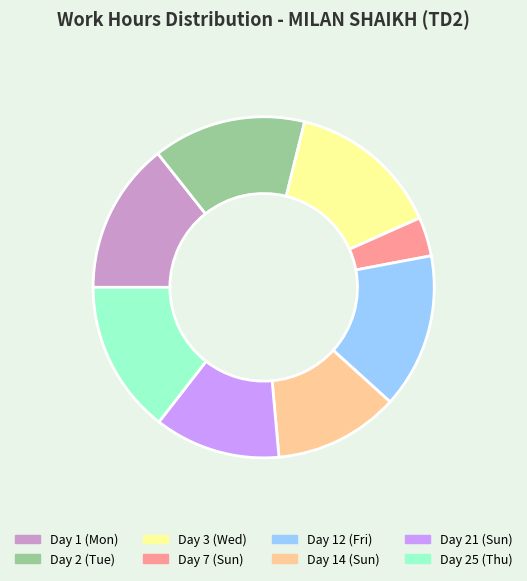

Which category has the smallest portion of the pie?

Day 7 (Sun)